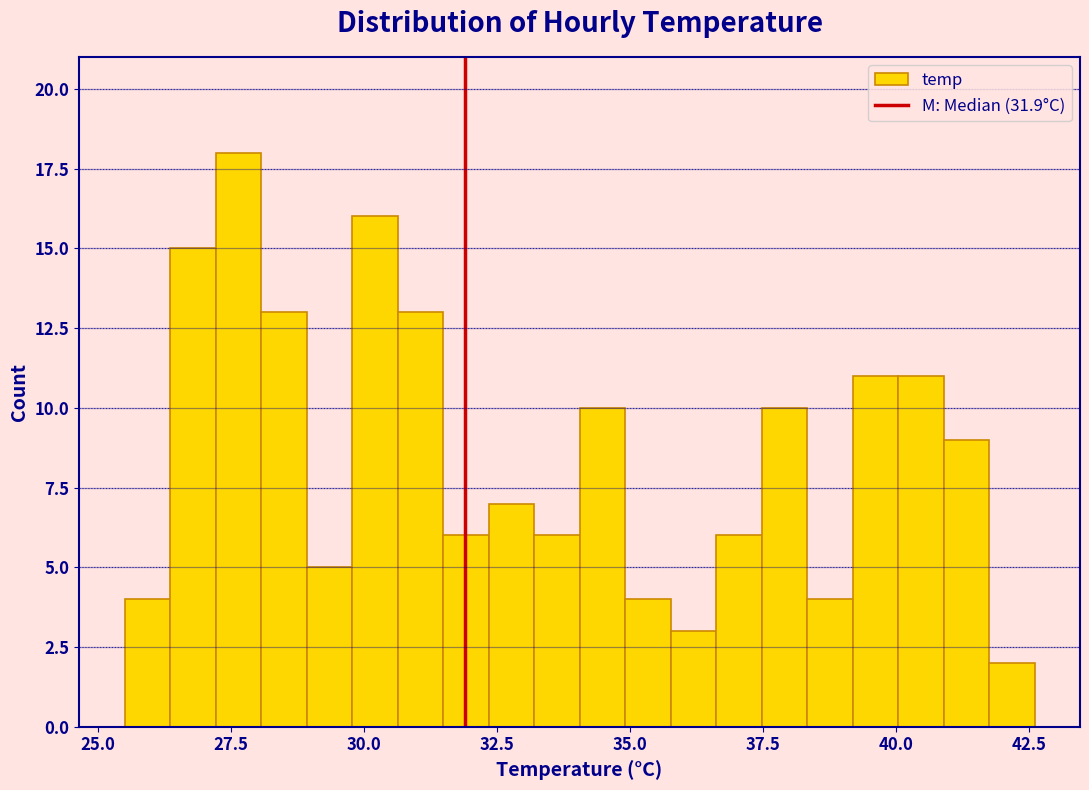

Read against the x-axis, roughly where is the centre of the tallest bar?

27.5